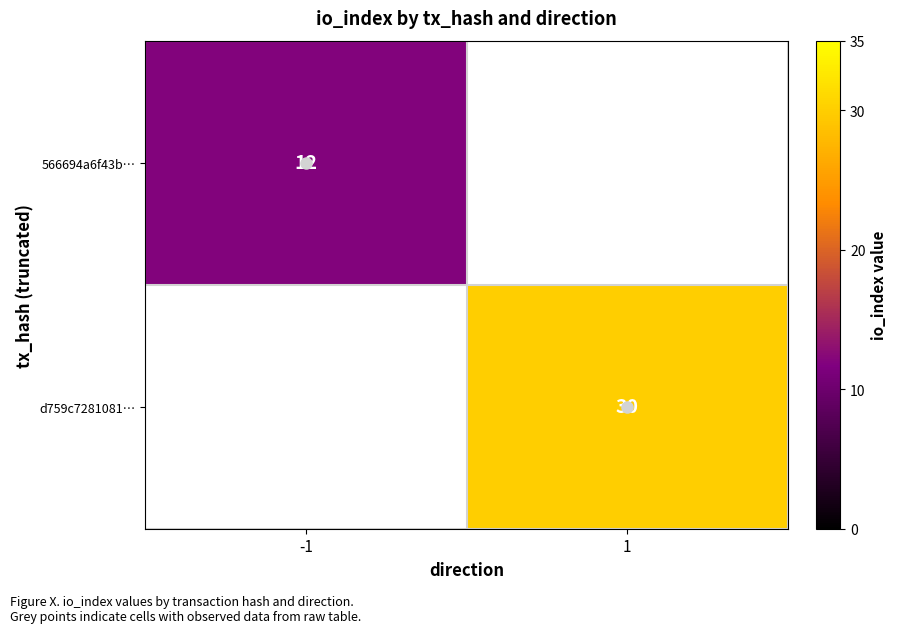

Which has a higher value, -1 or 1?

1